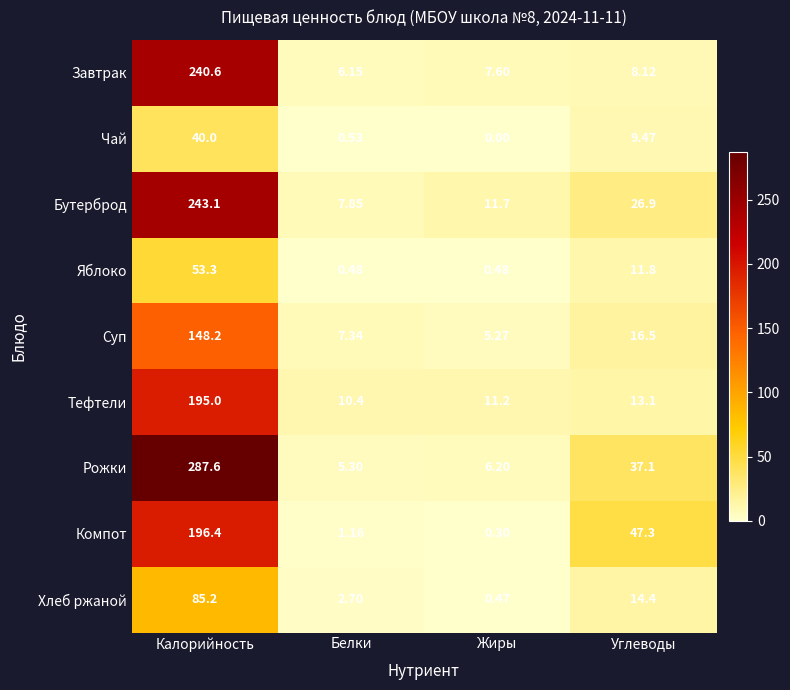

Rank the series at Белки from lowest to highest value.

Яблоко, Чай, Компот, Хлеб ржаной, Рожки, Завтрак, Суп, Бутерброд, Тефтели